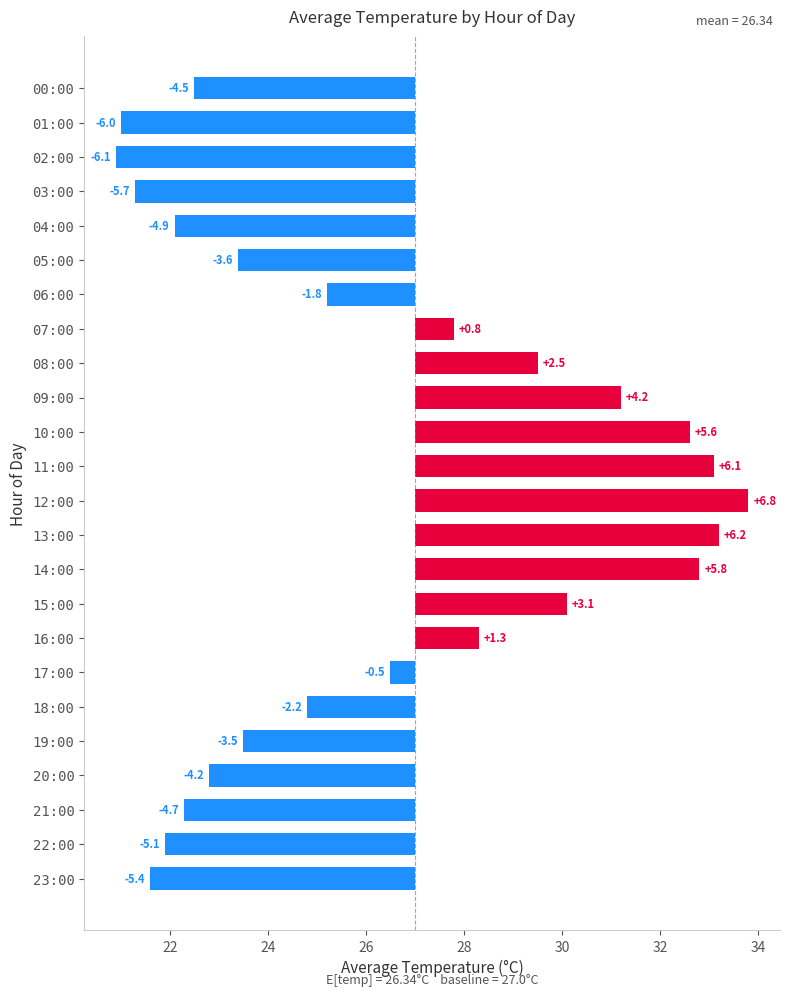

At which category does the chart reach its peak across all series?

12:00